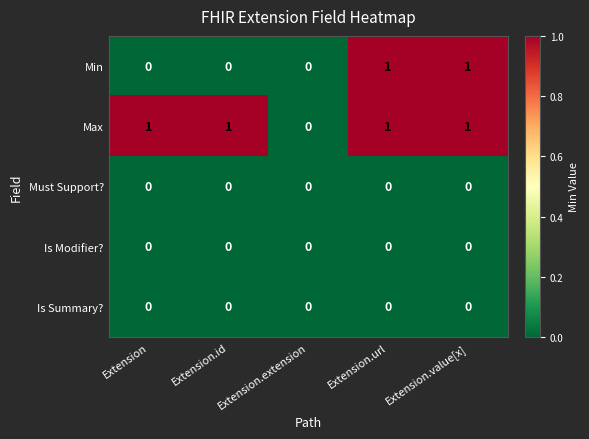

True or false: Max has a value of 1 at Extension.

True